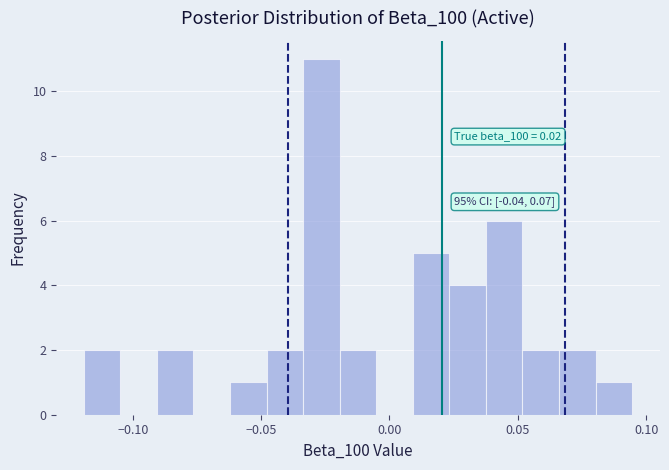

Read against the x-axis, roughly where is the centre of the tallest bar?

-0.025